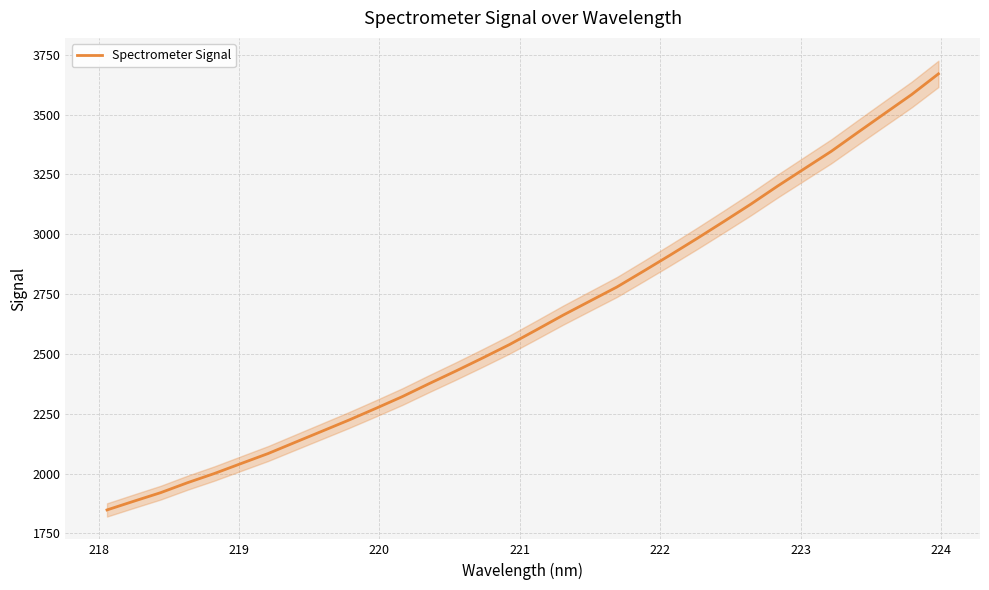

What is the maximum value for Spectrometer Signal?

3670.2